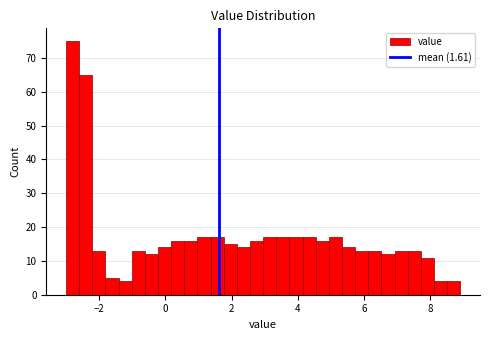

Read against the x-axis, roughly where is the centre of the tallest bar?

-2.8